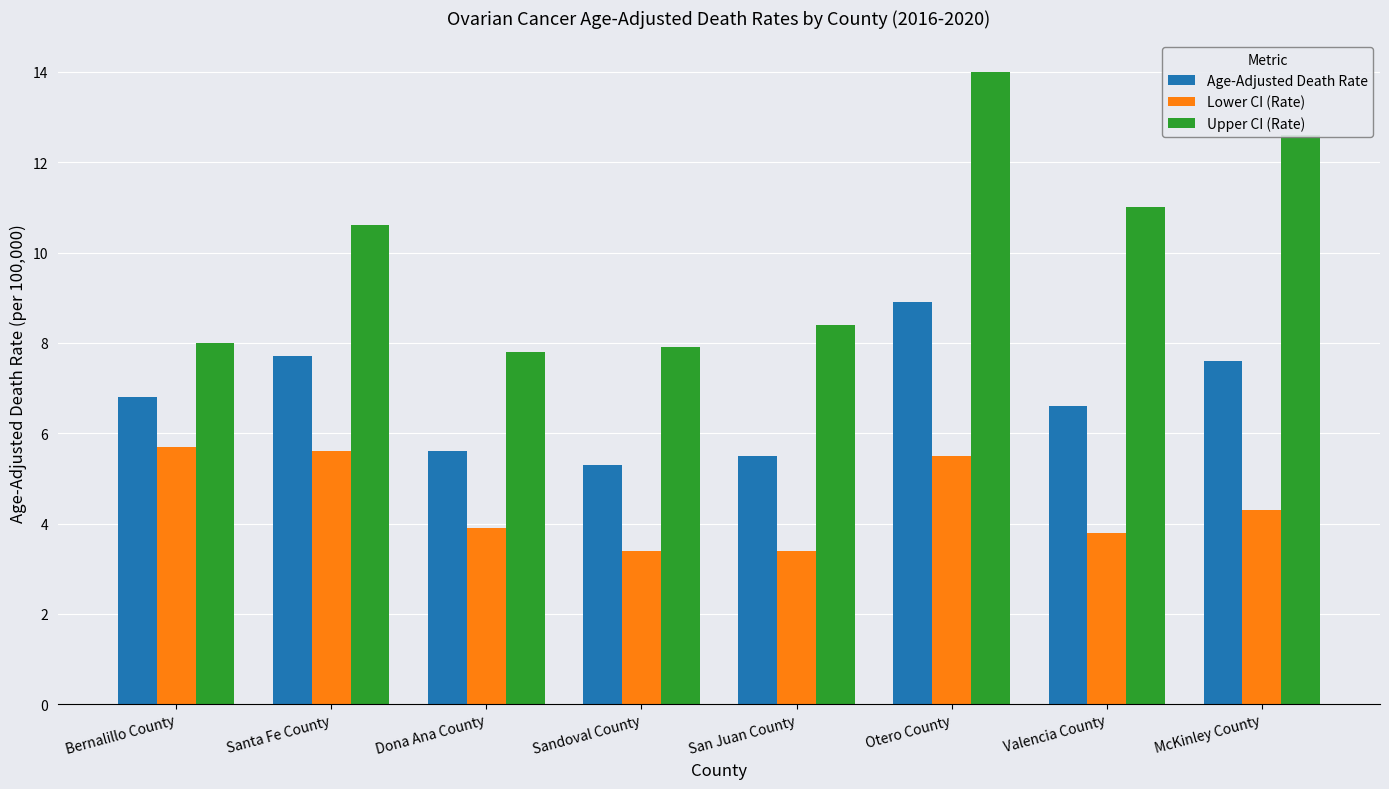

Is the value of Upper CI (Rate) at Valencia County greater than the value of Lower CI (Rate) at Dona Ana County?

Yes